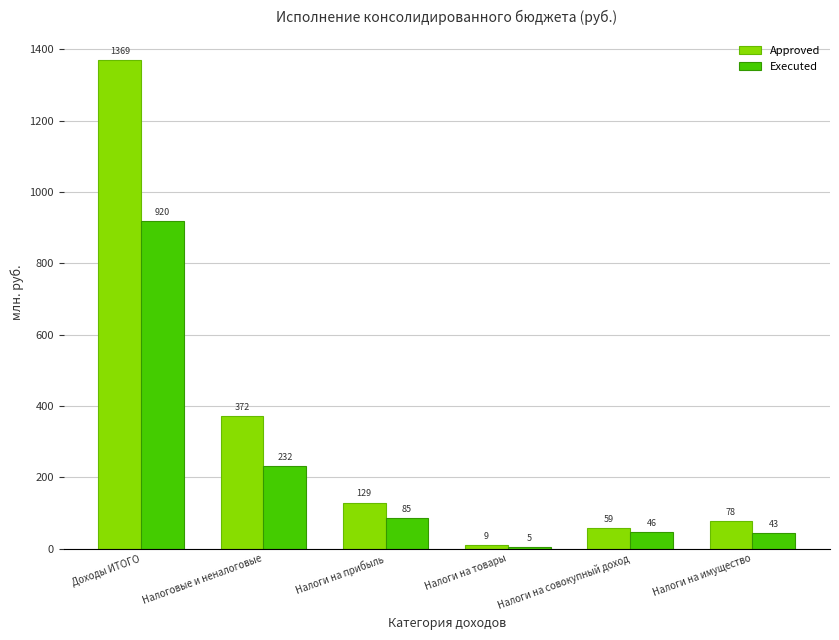

The Executed series shows 45.9 at Налоги на совокупный доход. True or false?

True